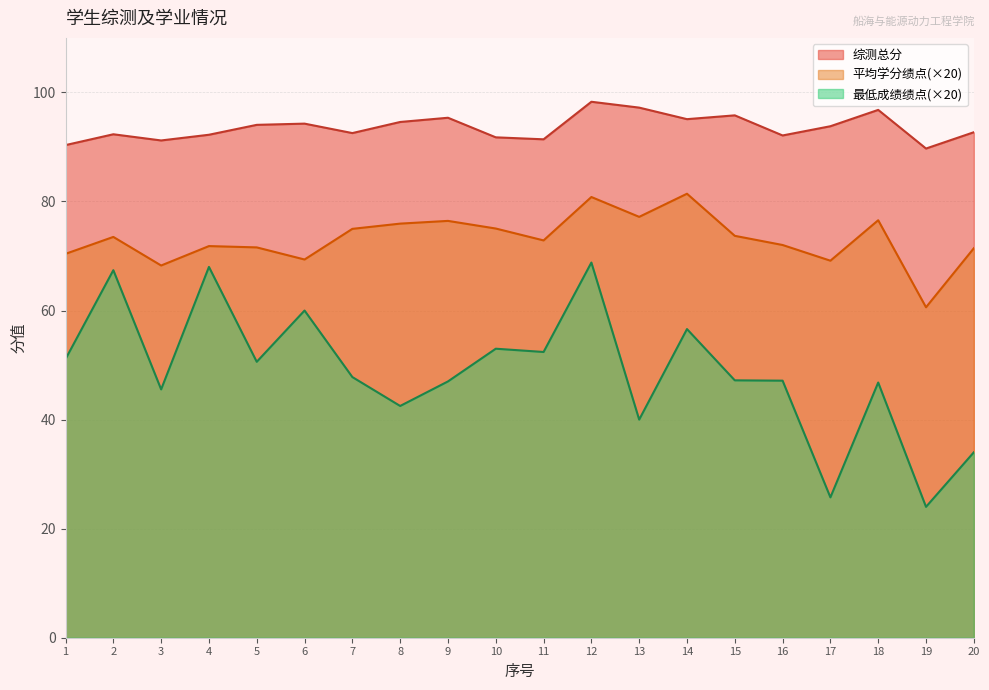

What is the difference between the highest and lowest values at 19?

65.7